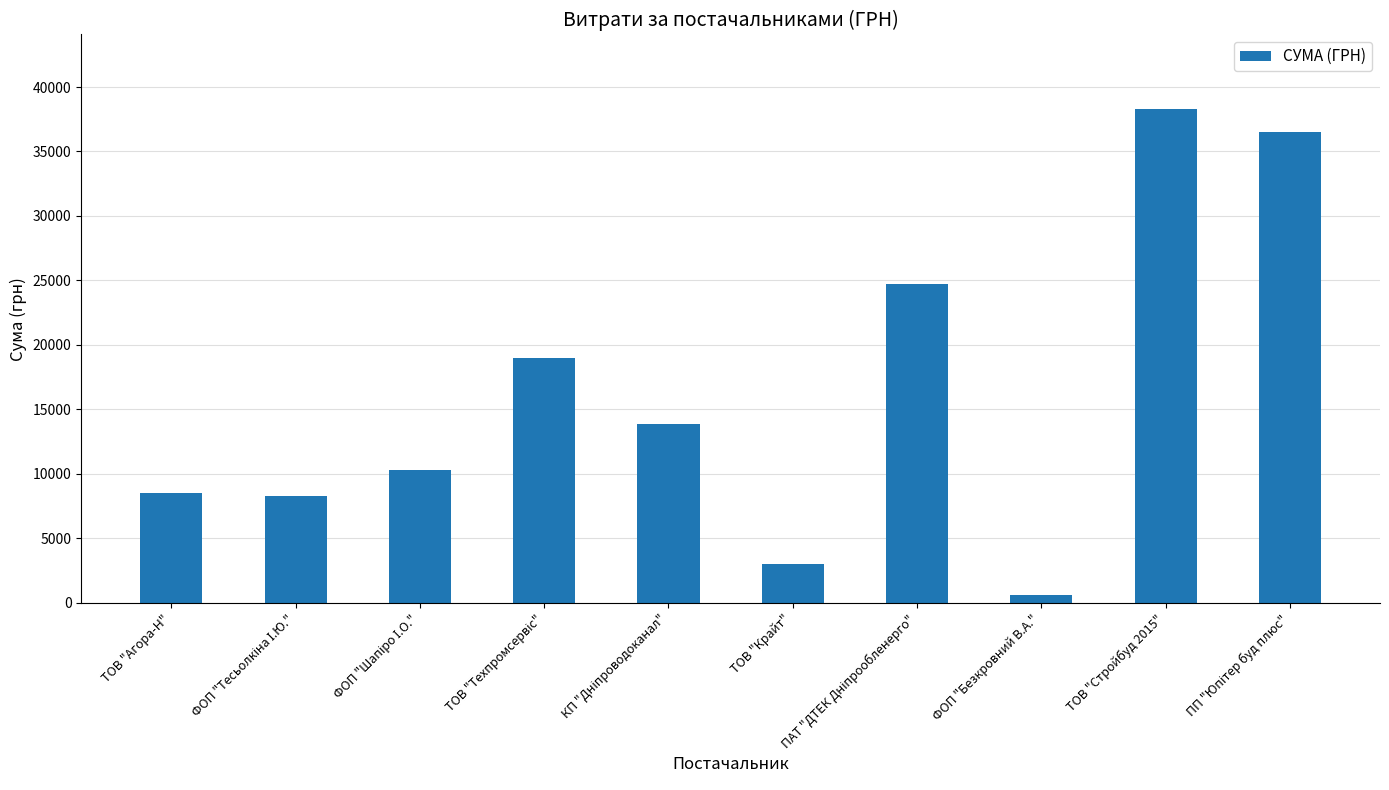

What is the average value?

16317.6